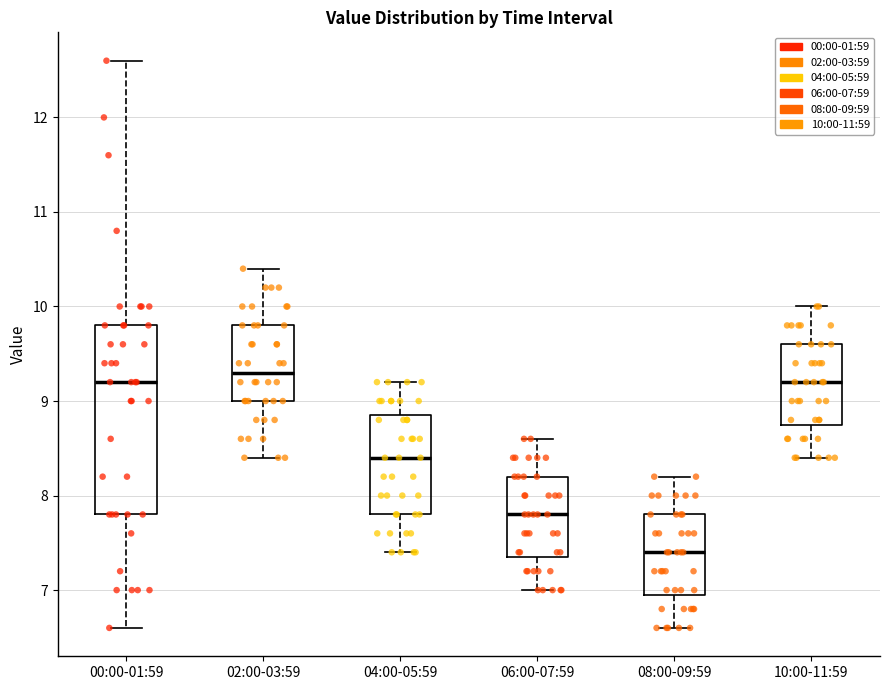

Where does the median line of the box for 08:00-09:59 sit on the y-axis? The values are not printed on the chart, so give them approximately, as read against the axis.

7.4